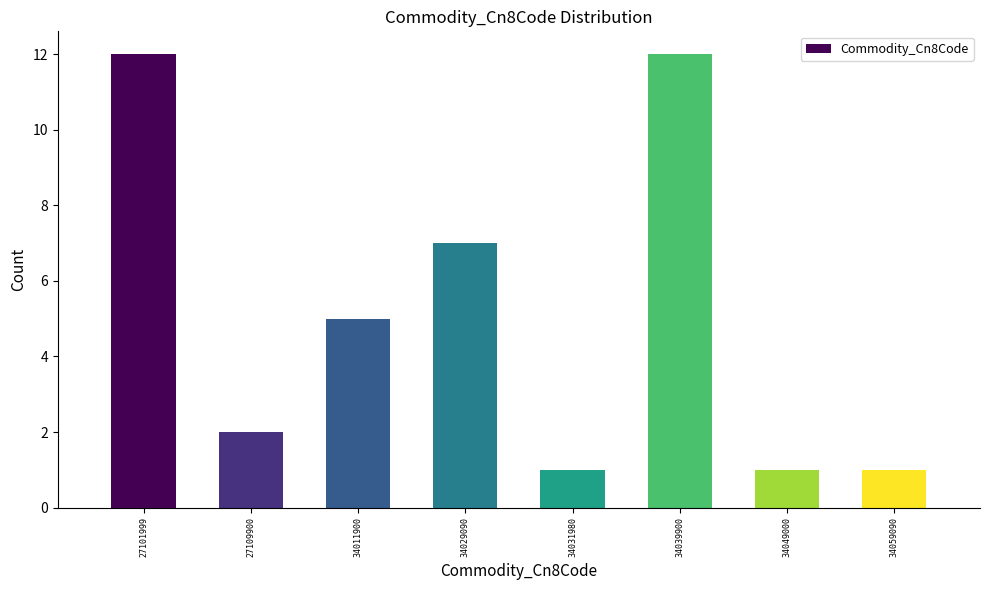

Reading right to left, what are all the values shown in this chart?

34059090=1	34049000=1	34039900=12	34031980=1	34029090=7	34011900=5	27109900=2	27101999=12